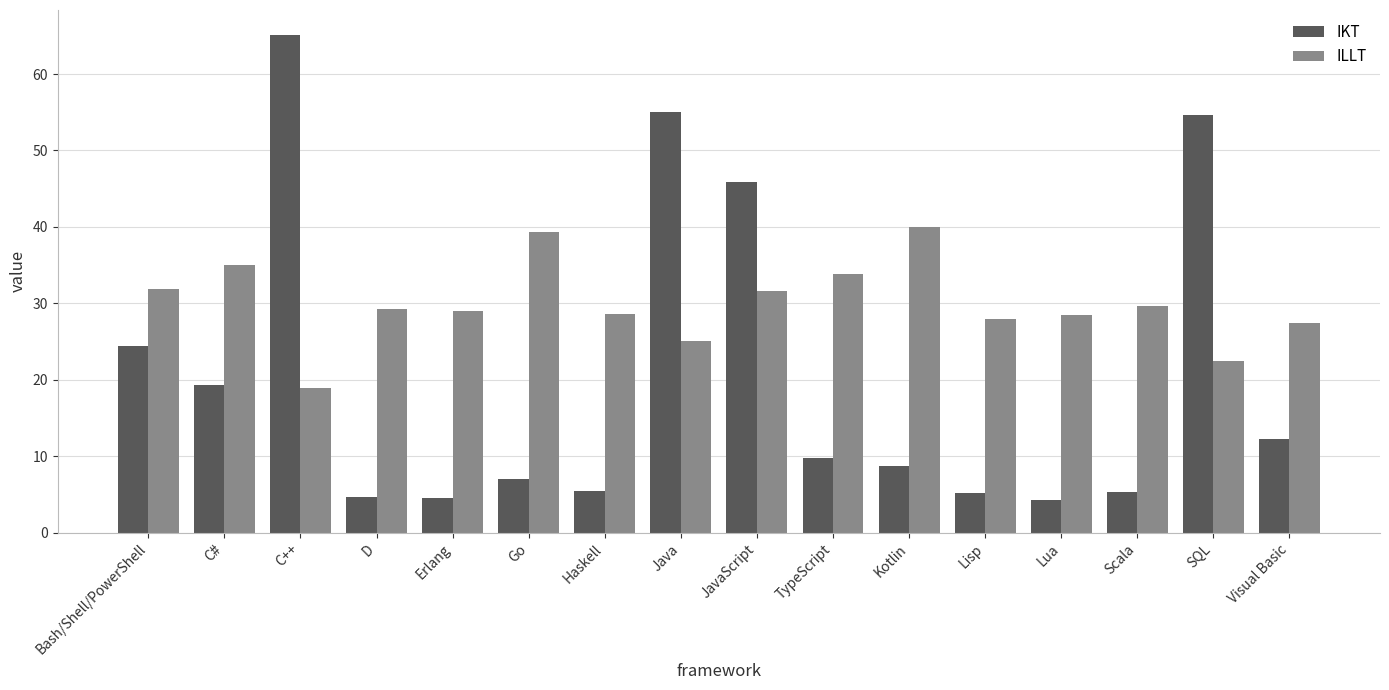

What is the label of the 8th bar from the right?

JavaScript